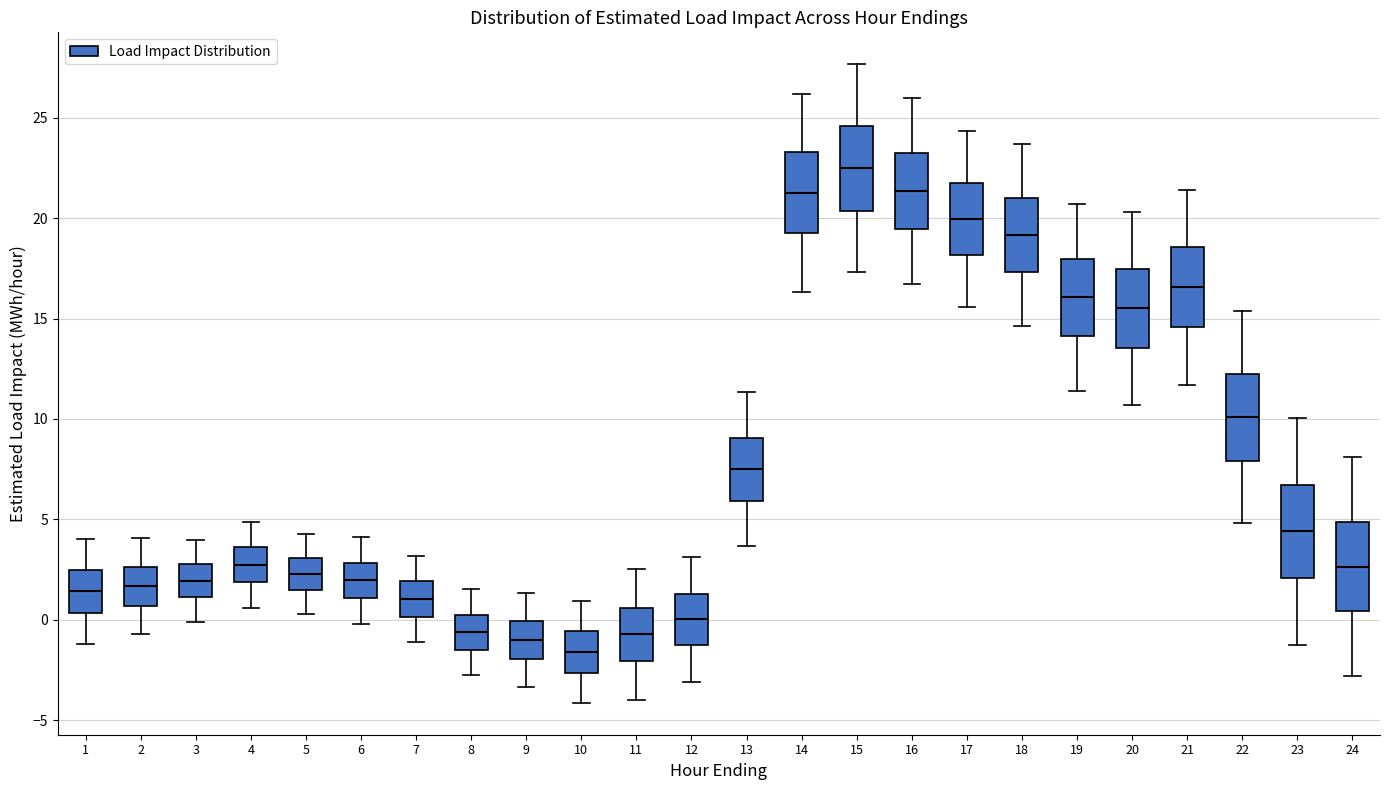

Reading left to right, read every box against the y-axis: the position of its median line, the range the box covers, and the ends of its whiskers. The values are not printed on the chart, so give them approximately, as read against the axis.

1: median 1.5, box 0.5 to 2.5, whiskers -1.0 to 4.0
2: median 1.5, box 0.5 to 2.5, whiskers -0.5 to 4.0
3: median 2.0, box 1.0 to 3.0, whiskers 0.0 to 4.0
4: median 2.5, box 2.0 to 3.5, whiskers 0.5 to 5.0
5: median 2.5, box 1.5 to 3.0, whiskers 0.5 to 4.5
6: median 2.0, box 1.0 to 3.0, whiskers 0.0 to 4.0
7: median 1.0, box 0.0 to 2.0, whiskers -1.0 to 3.0
8: median -0.5, box -1.5 to 0.5, whiskers -2.5 to 1.5
9: median -1.0, box -2.0 to 0.0, whiskers -3.5 to 1.5
10: median -1.5, box -2.5 to -0.5, whiskers -4.0 to 1.0
11: median -0.5, box -2.0 to 0.5, whiskers -4.0 to 2.5
12: median 0.0, box -1.5 to 1.5, whiskers -3.0 to 3.0
13: median 7.5, box 6.0 to 9.0, whiskers 3.5 to 11.5
14: median 21.5, box 19.5 to 23.5, whiskers 16.5 to 26.0
15: median 22.5, box 20.5 to 24.5, whiskers 17.5 to 27.5
16: median 21.5, box 19.5 to 23.5, whiskers 16.5 to 26.0
17: median 20.0, box 18.0 to 21.5, whiskers 15.5 to 24.5
18: median 19.0, box 17.5 to 21.0, whiskers 14.5 to 23.5
19: median 16.0, box 14.0 to 18.0, whiskers 11.5 to 20.5
20: median 15.5, box 13.5 to 17.5, whiskers 10.5 to 20.5
21: median 16.5, box 14.5 to 18.5, whiskers 11.5 to 21.5
22: median 10.0, box 8.0 to 12.5, whiskers 5.0 to 15.5
23: median 4.5, box 2.0 to 6.5, whiskers -1.5 to 10.0
24: median 2.5, box 0.5 to 5.0, whiskers -3.0 to 8.0